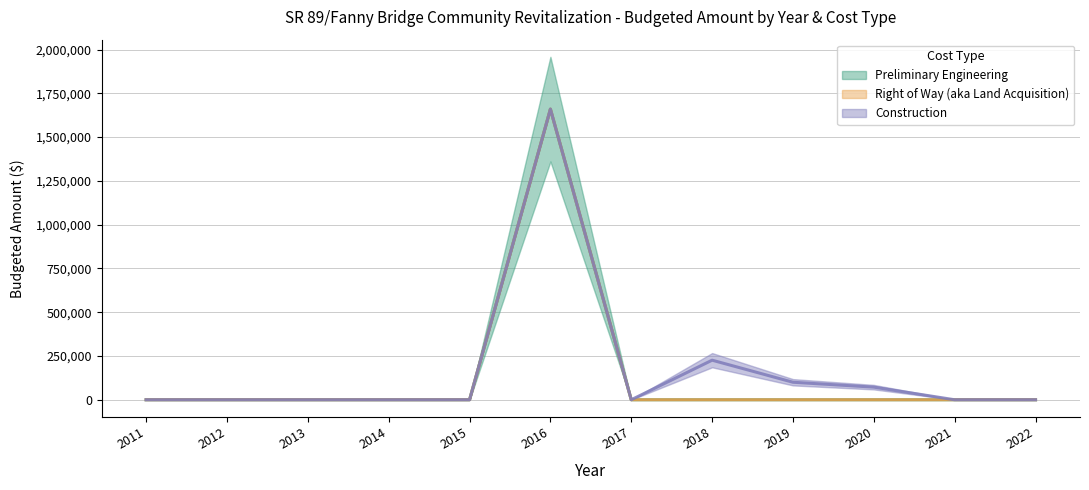

True or false: Preliminary Engineering and Construction cross at least once.

False